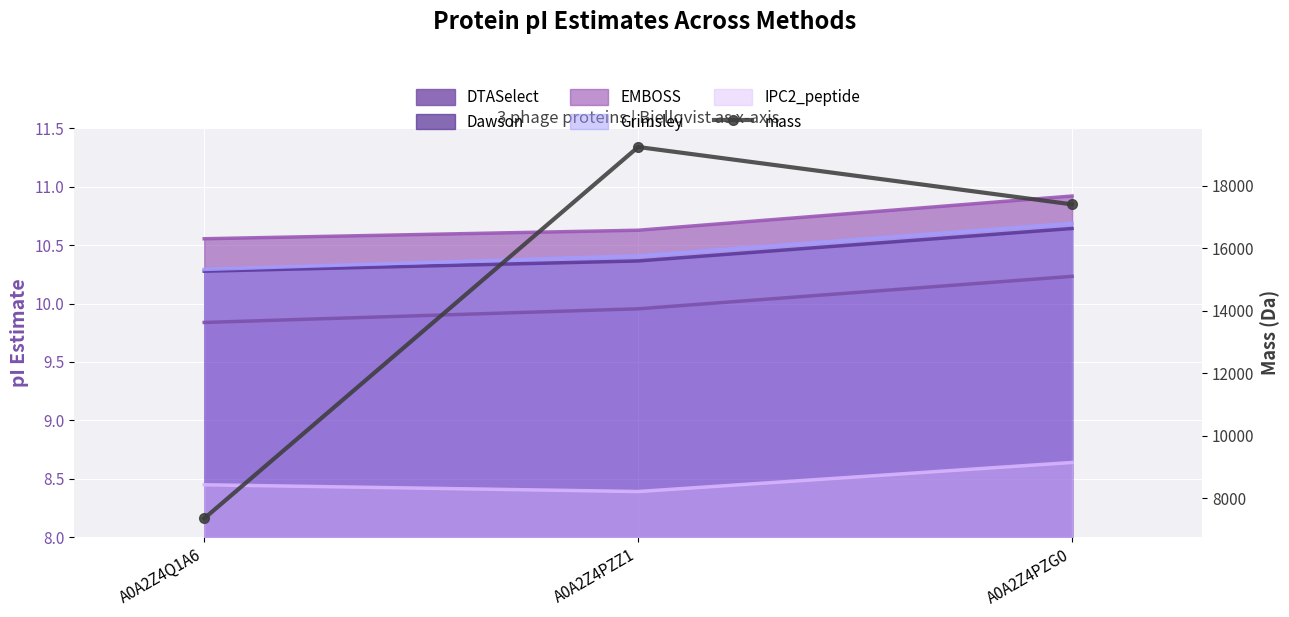

What is the label of the 2nd point from the left?

A0A2Z4PZZ1